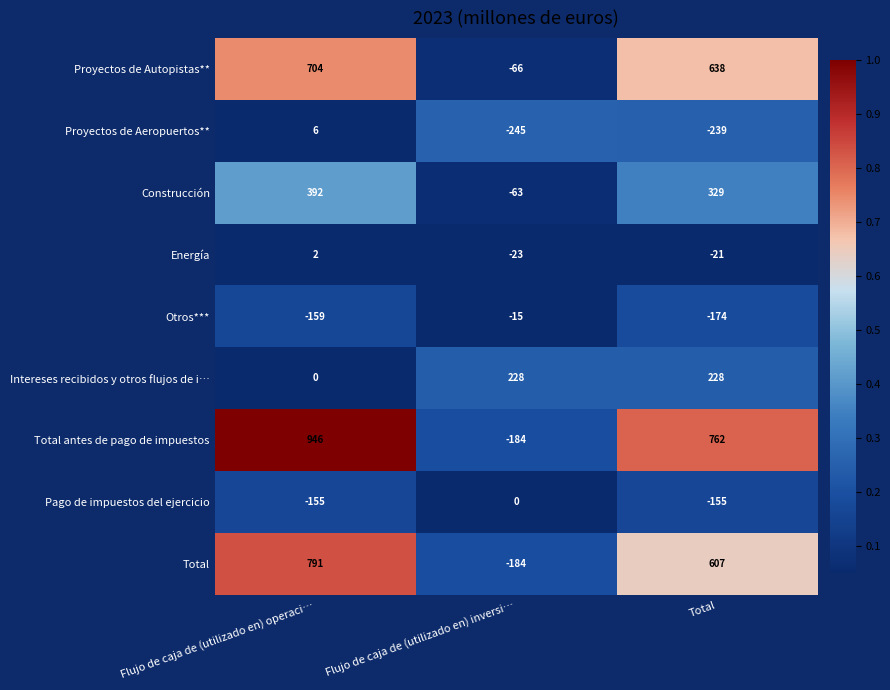

Is it true that Total antes de pago de impuestos equals 946 at Flujo de caja de (utilizado en) operaci…?

True